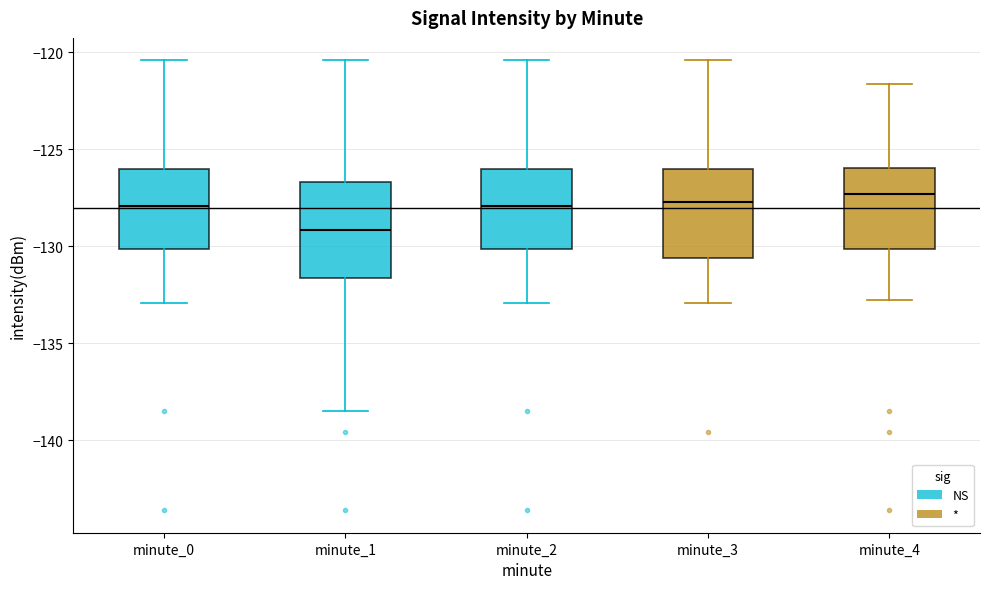

Reading left to right, read every box against the y-axis: the position of its median line, the range the box covers, and the ends of its whiskers. The values are not printed on the chart, so give them approximately, as read against the axis.

minute_0: median -128.0, box -130.0 to -126.0, whiskers -133.0 to -120.5
minute_1: median -129.0, box -131.5 to -126.5, whiskers -138.5 to -120.5
minute_2: median -128.0, box -130.0 to -126.0, whiskers -133.0 to -120.5
minute_3: median -127.5, box -130.5 to -126.0, whiskers -133.0 to -120.5
minute_4: median -127.5, box -130.0 to -126.0, whiskers -132.5 to -121.5